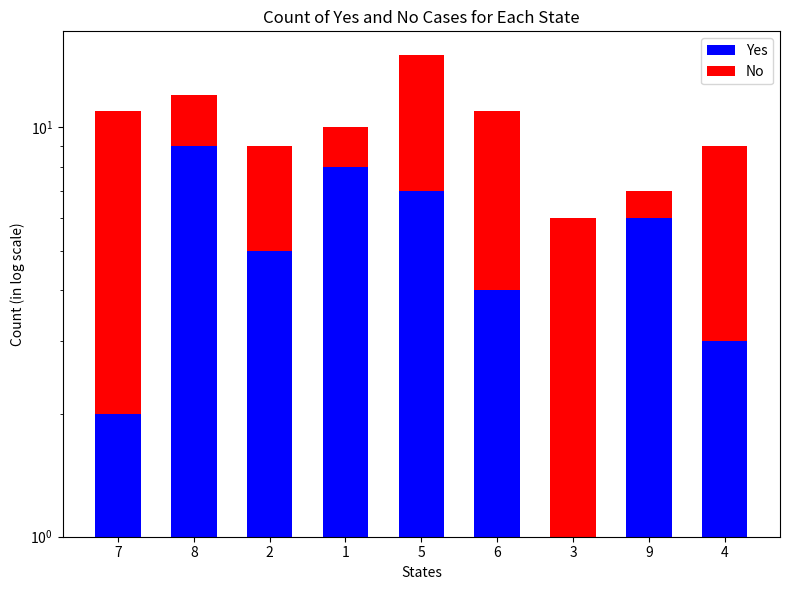

What value does the Yes series have at 8?

9